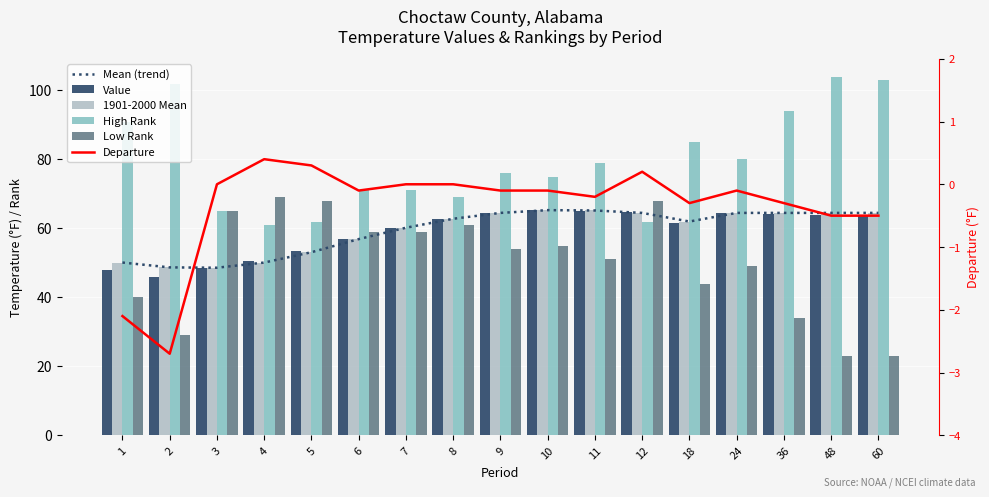

What is the value of the High Rank bar at the 5th from the left?

62.0